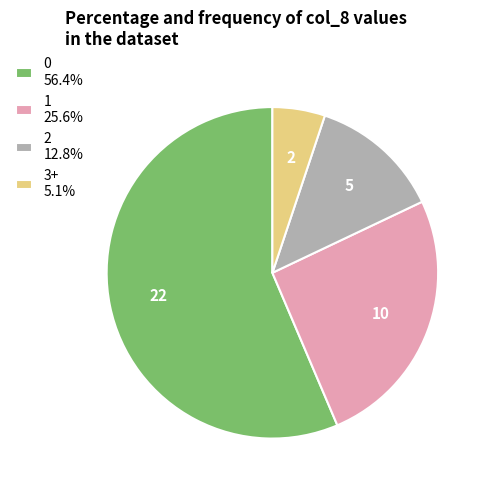

What is the ratio of the value at 0 56.4% to the value at 3+ 5.1%?

11.0